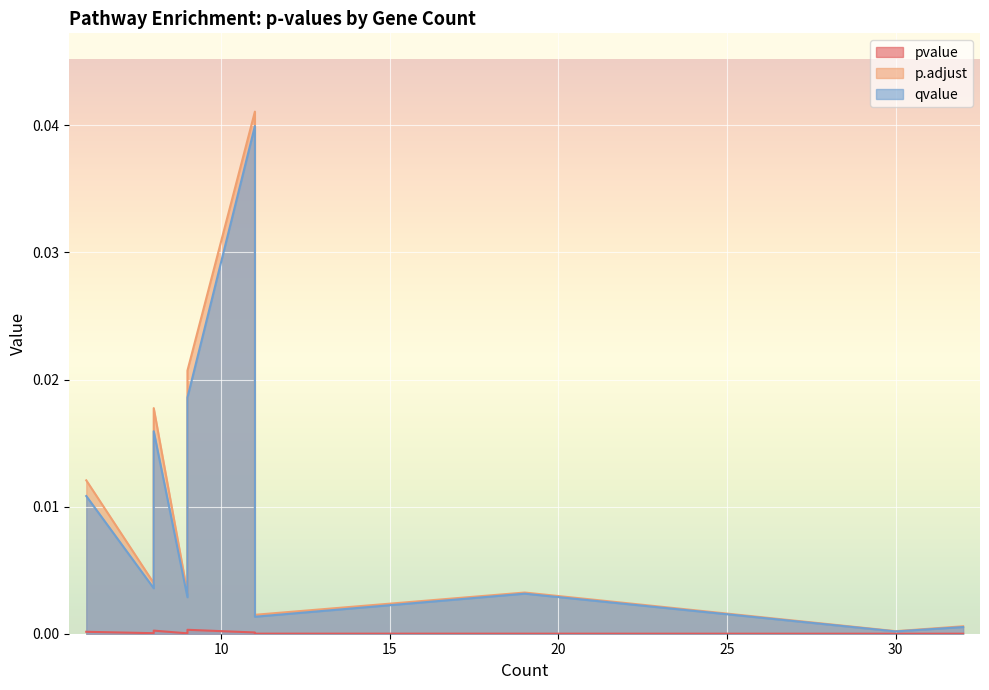

Which category has the highest value across all series?

11